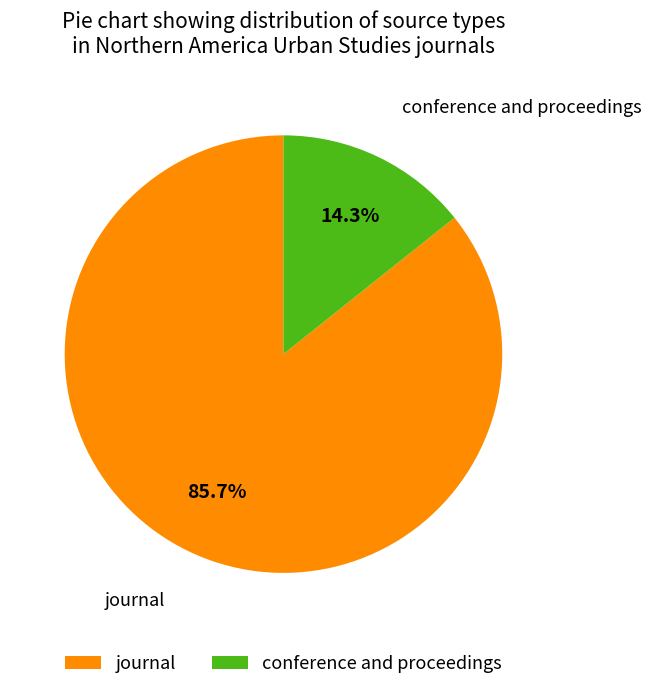

How many segments does this pie chart have?

2